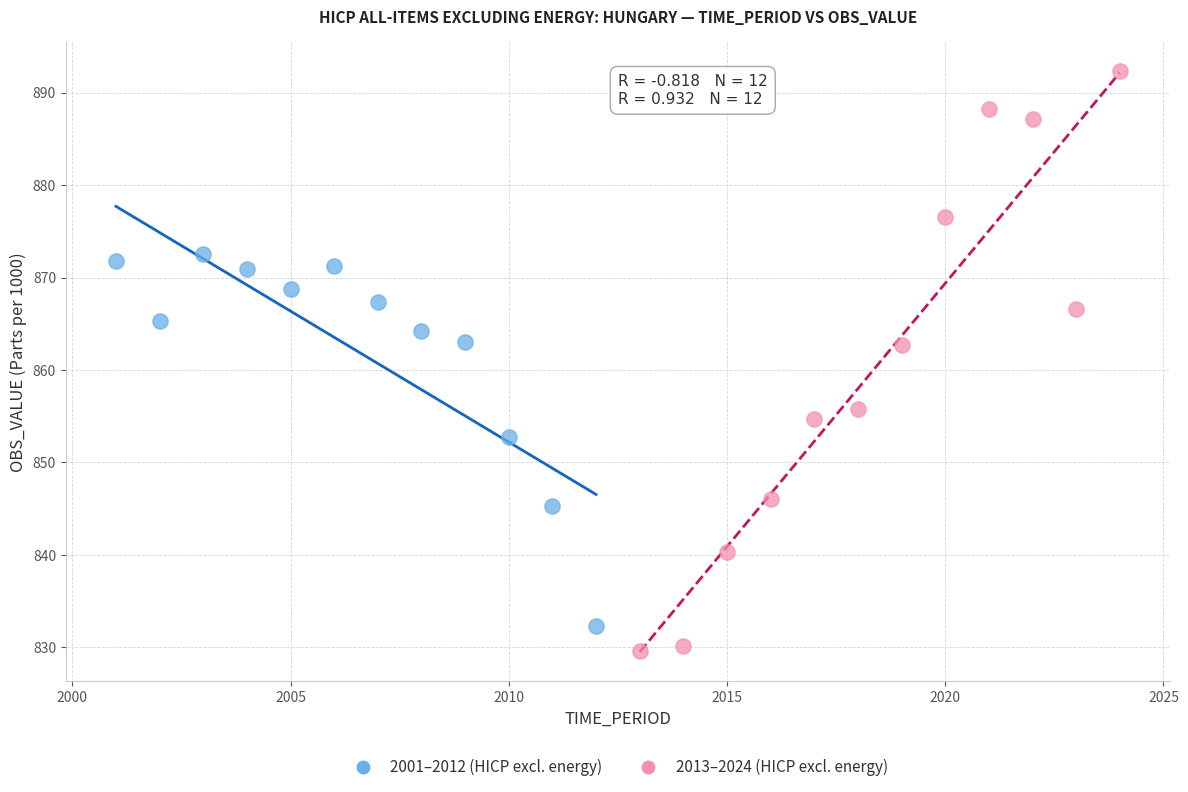

Which series reaches the maximum Y coordinate?

2013–2024 (HICP excl. energy)